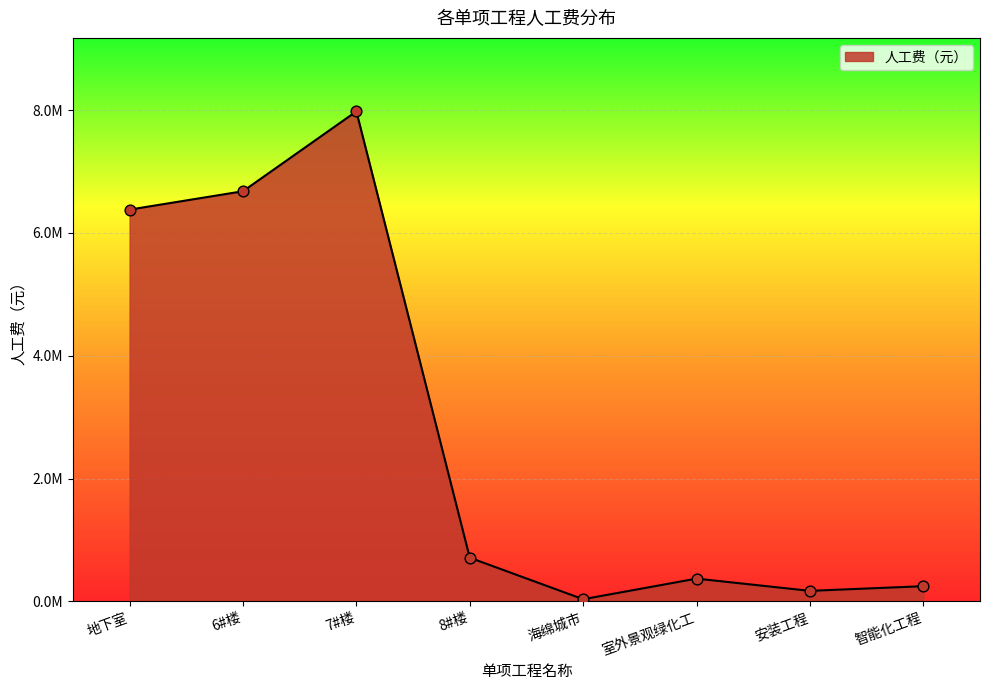

Between 安装工程 and 地下室, which is larger?

地下室